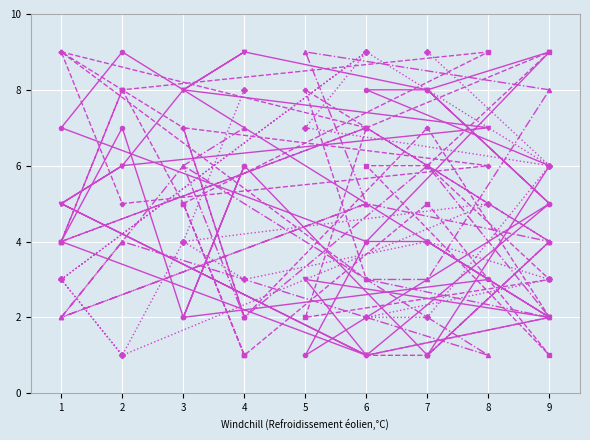

How many values in the col_2 series are below 5?

7